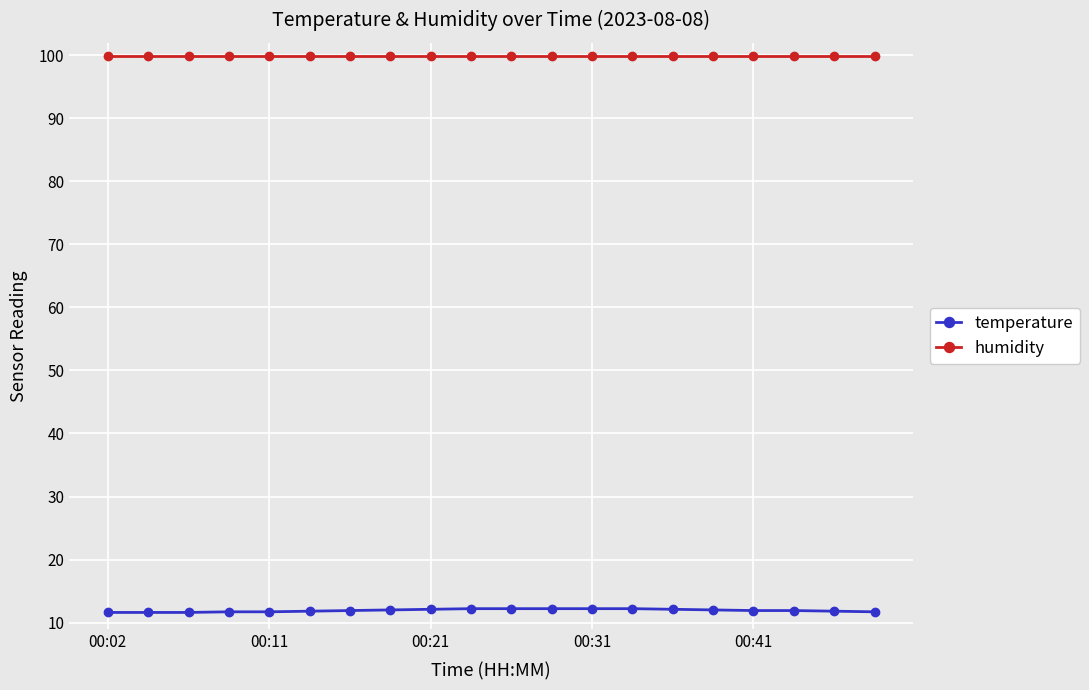

Rank the series by their average value, from highest to lowest.

humidity, temperature